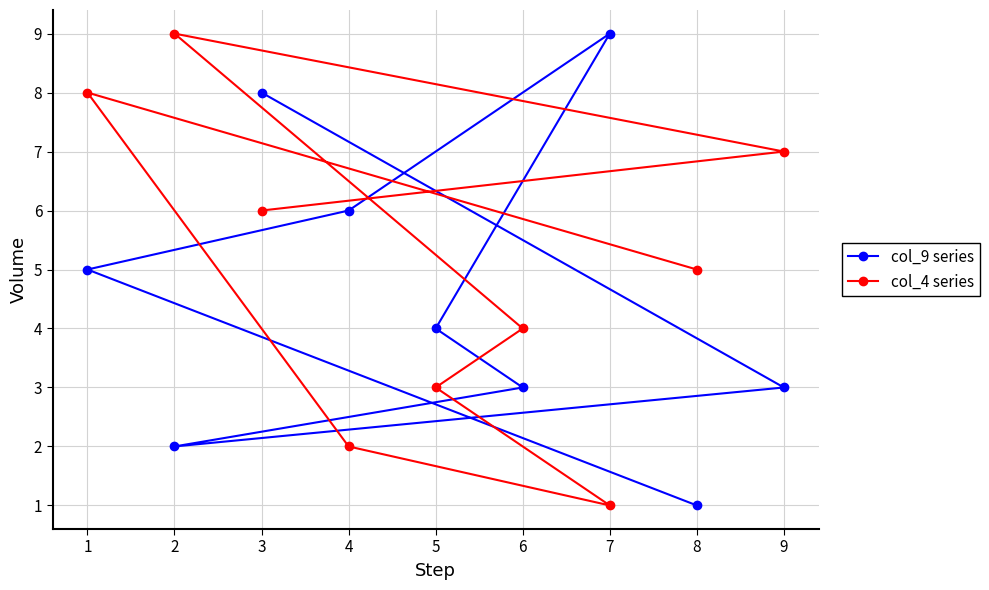

The col_4 series series shows 7 at 9. True or false?

True